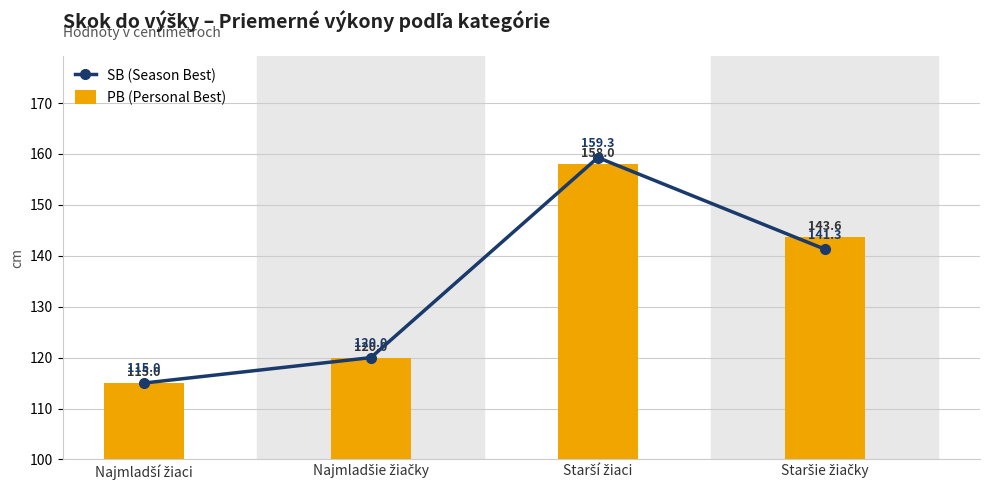

What is the average value of the PB (Personal Best) series?

134.2